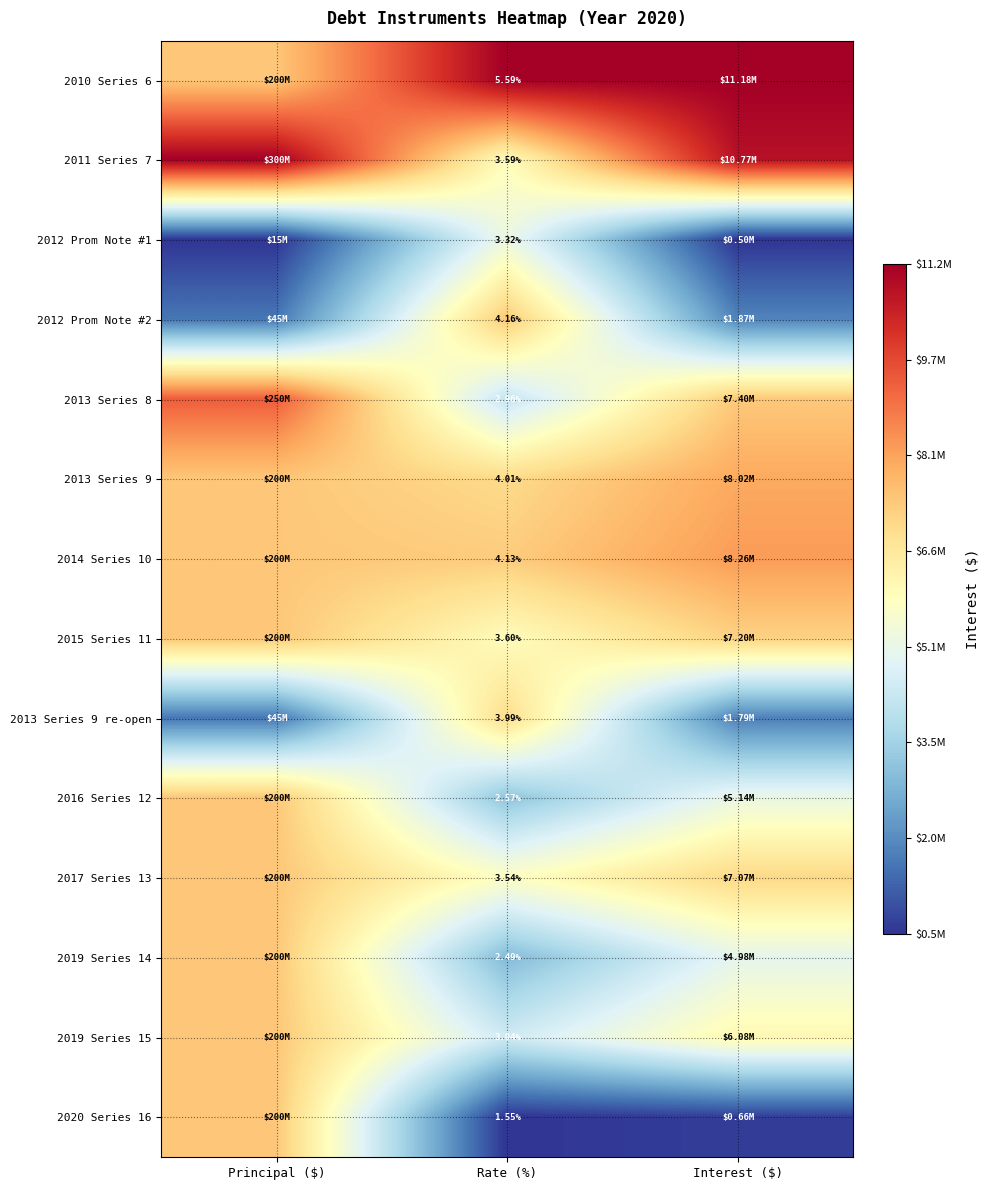

How many categories are shown in the chart?

3